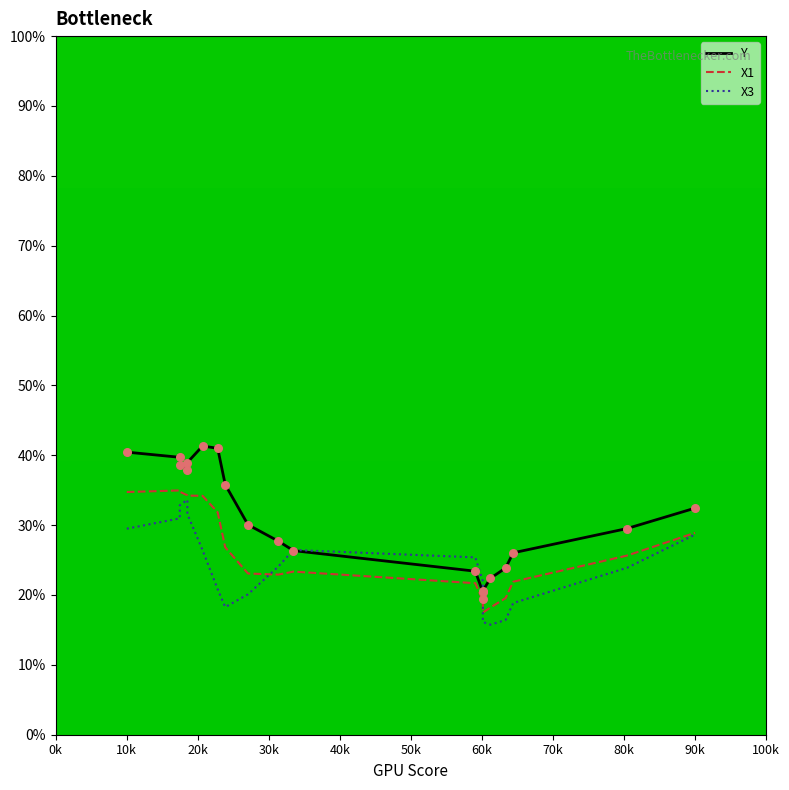

What are all the series names shown in the legend?

Y, X1, X3